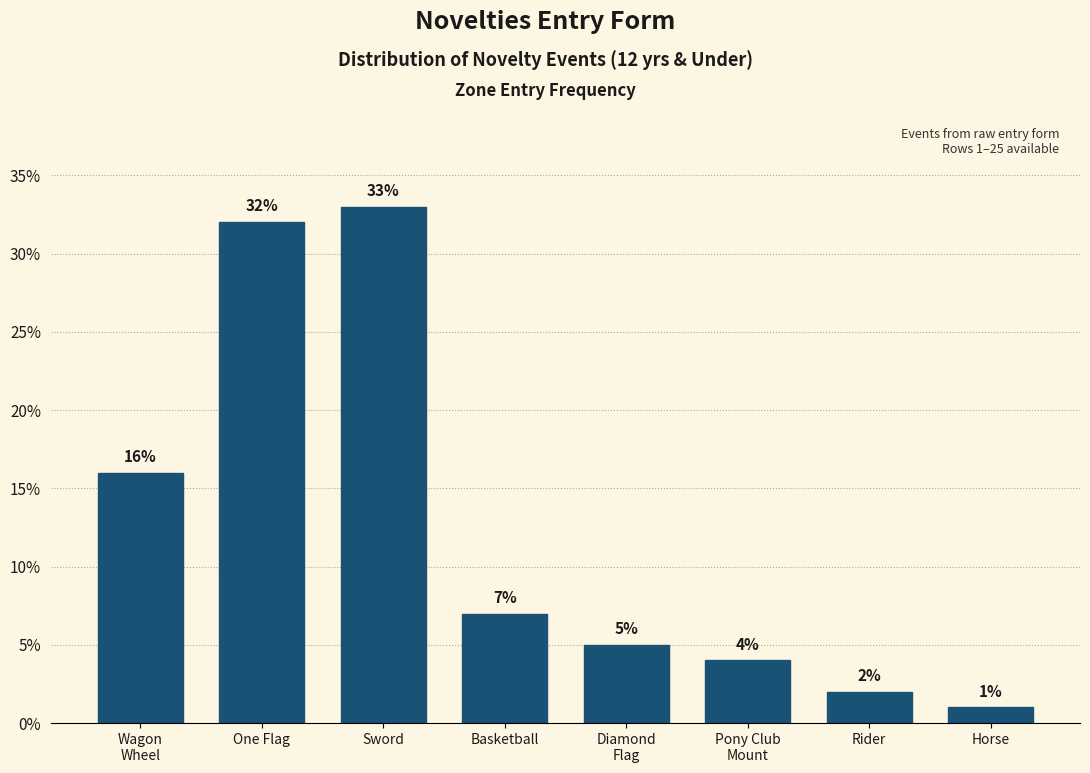

Reading left to right, extract all data points from this chart.

16	32	33	7	5	4	2	1